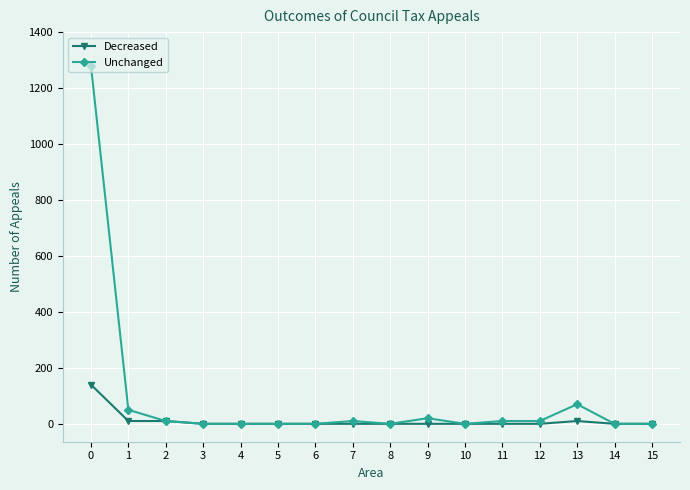

What are all the series names shown in the legend?

Decreased, Unchanged